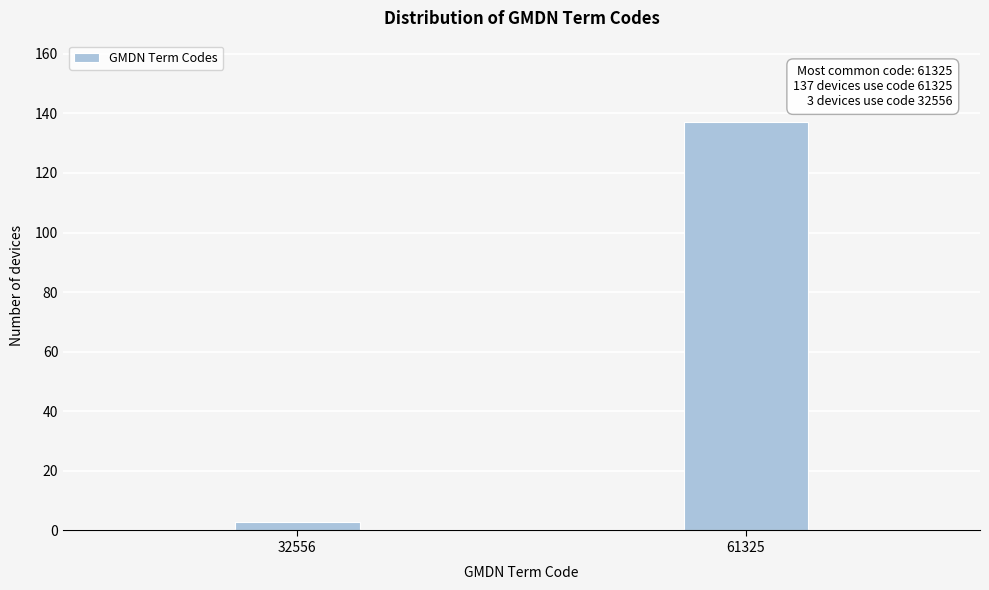

Reading left to right, transcribe all the data shown in this chart.

3	137